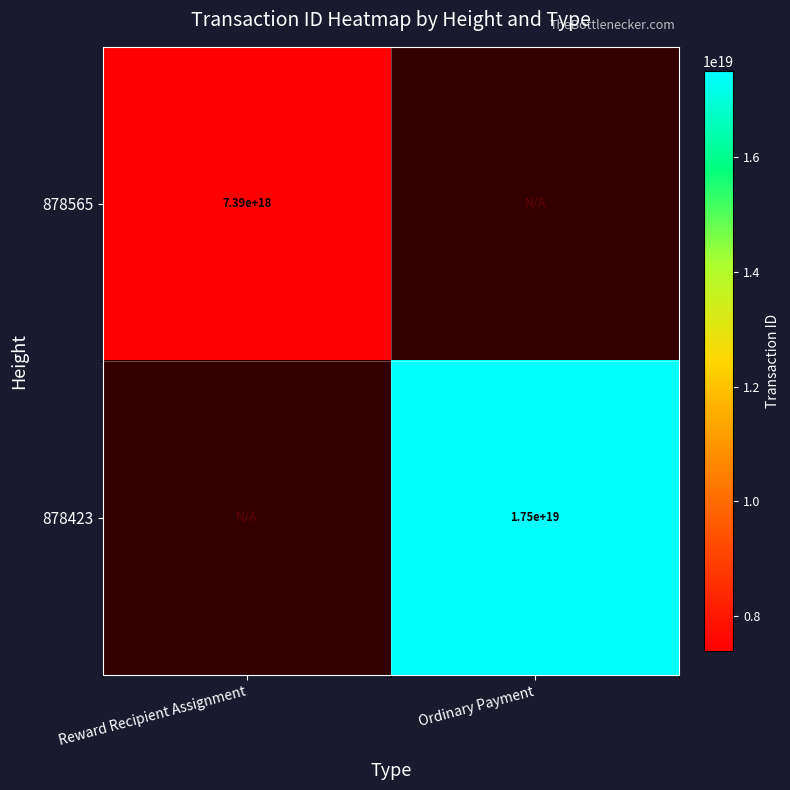

The 878423 series shows 17500000000000000000 at Ordinary Payment. True or false?

True